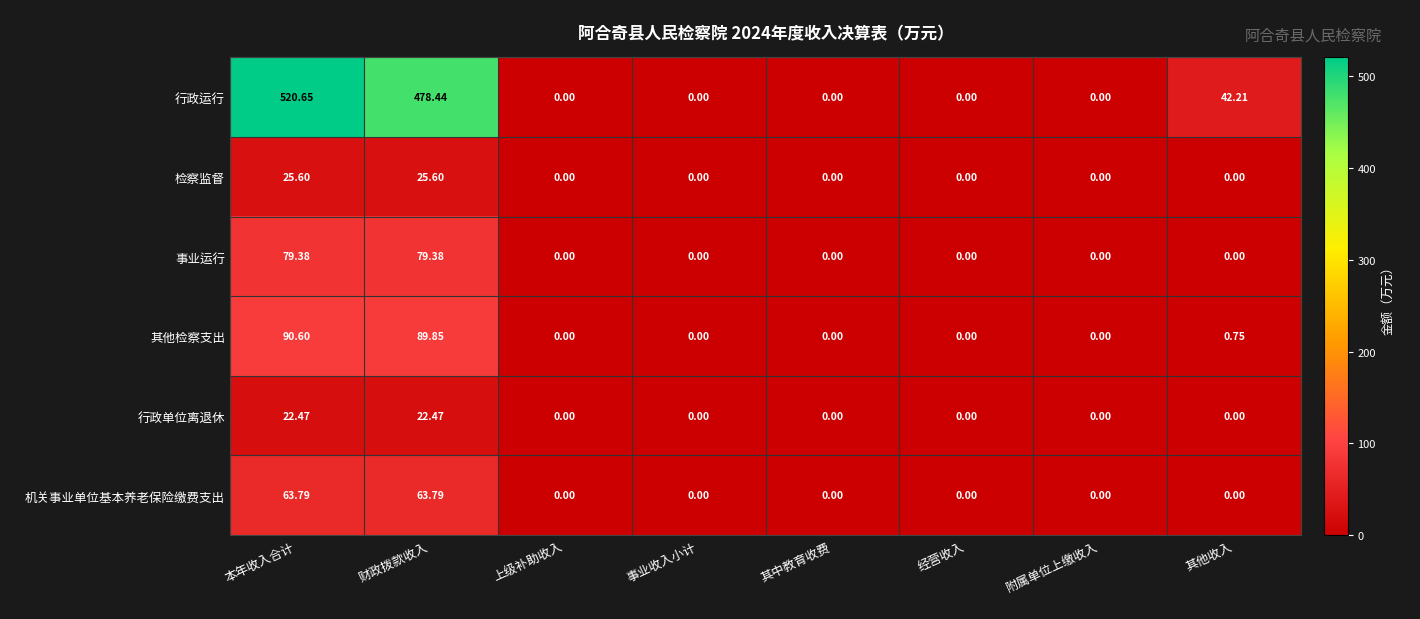

Which series has the largest total across all categories?

行政运行